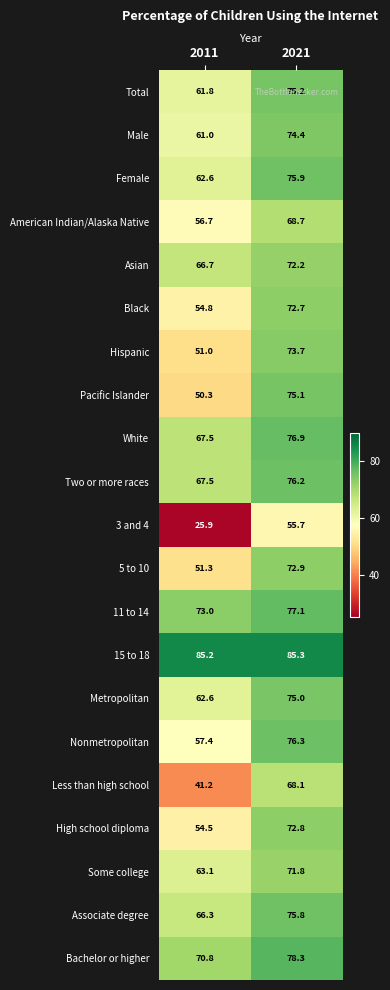

What is the approximate value of American Indian/Alaska Native at 2021?

68.7